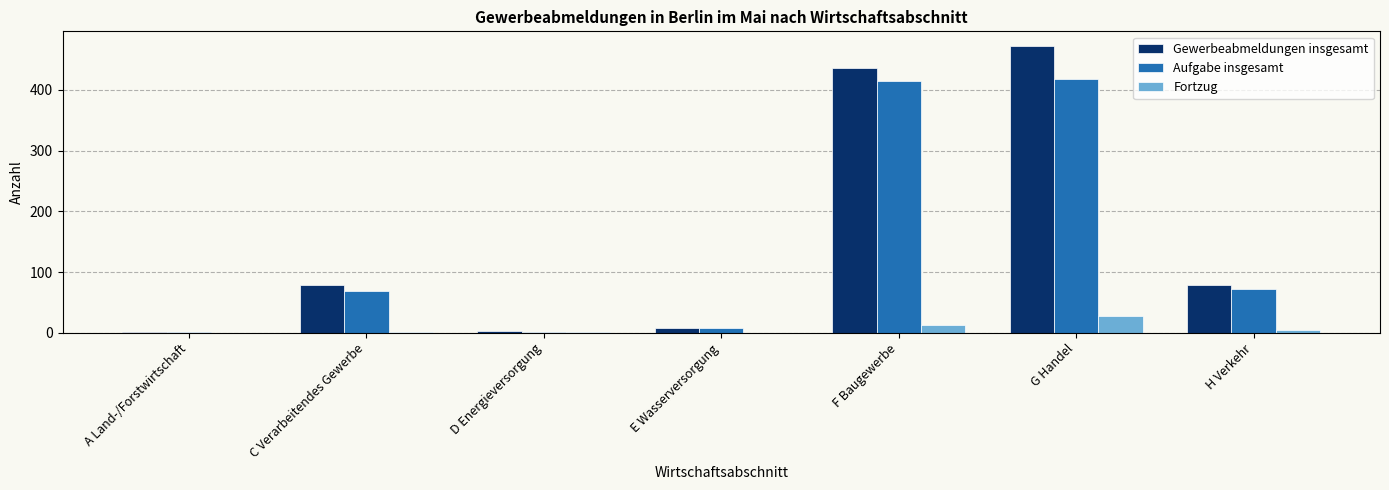

What is the maximum value for Aufgabe insgesamt?

418